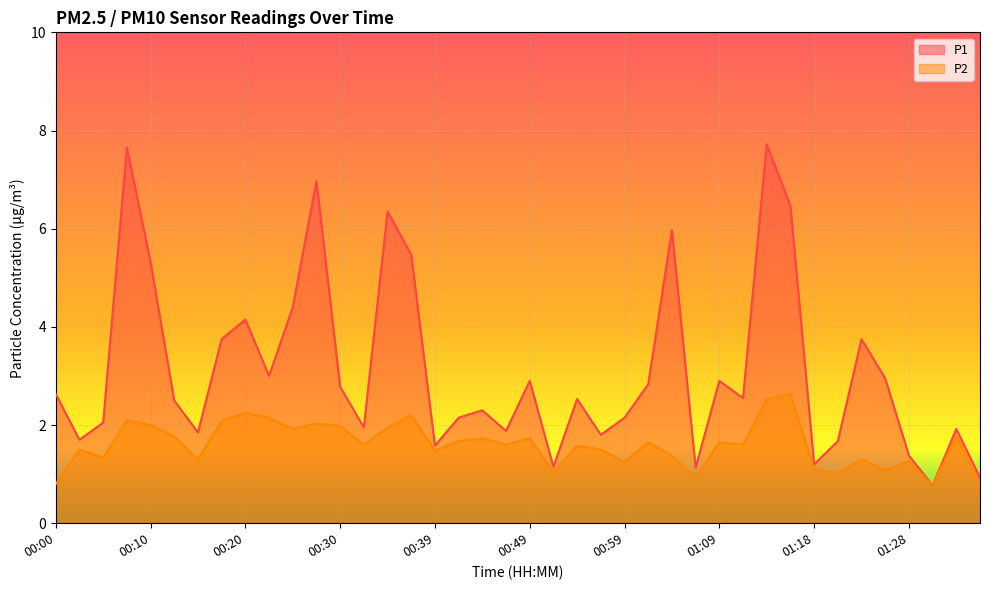

Does the chart display data point markers on the line(s)?

No